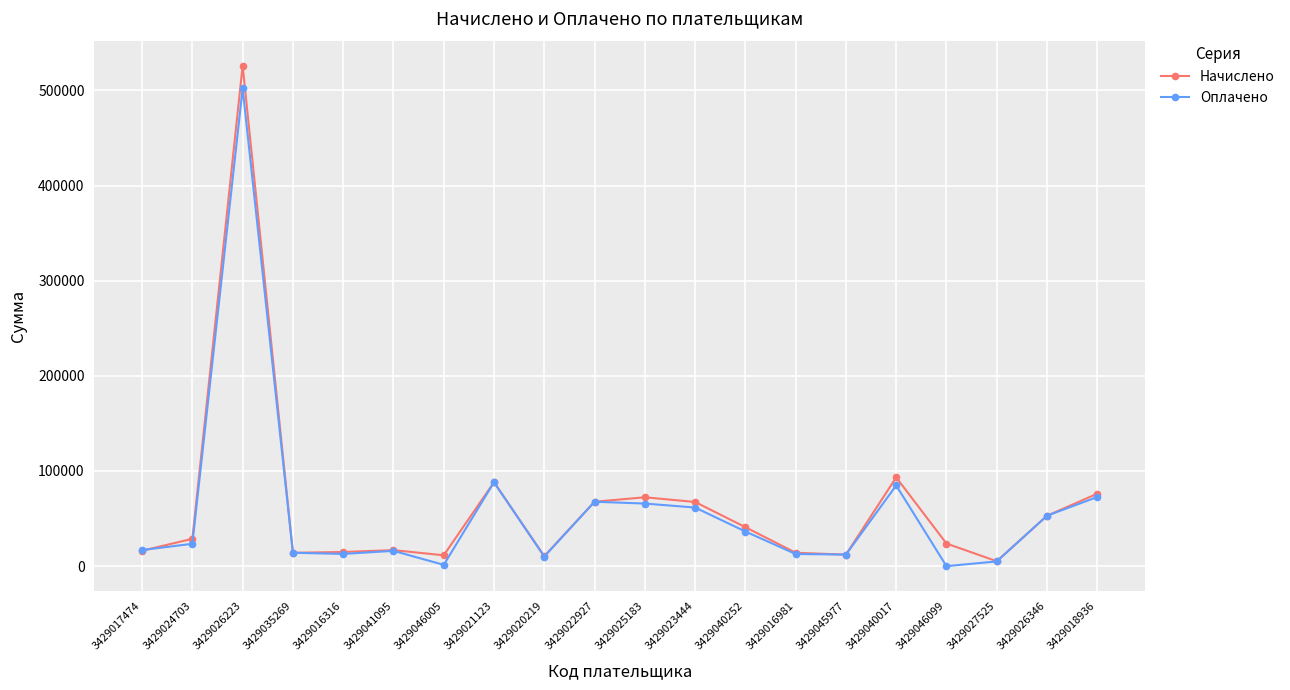

Does the chart have visible grid lines?

Yes